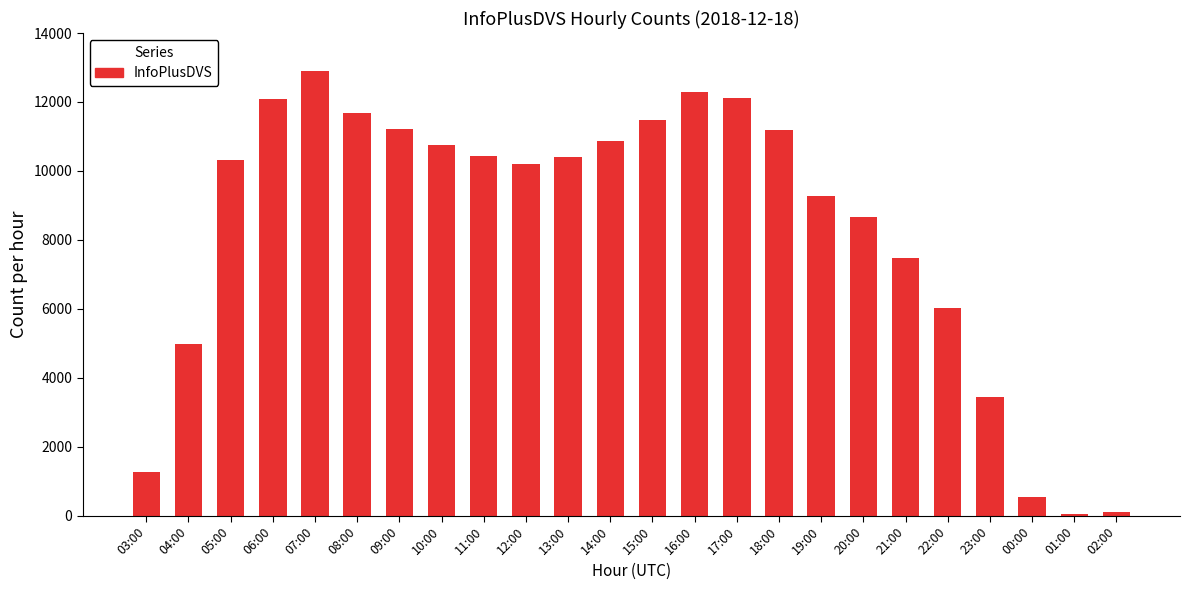

What is the sum of all values?

199751